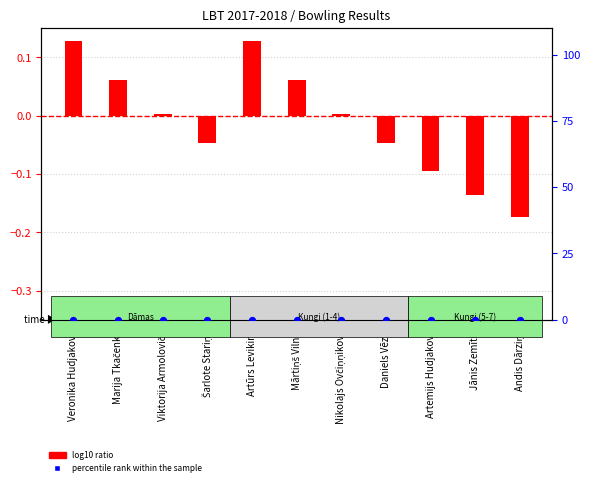

What are all the series names shown in the legend?

log10 ratio, percentile rank within the sample